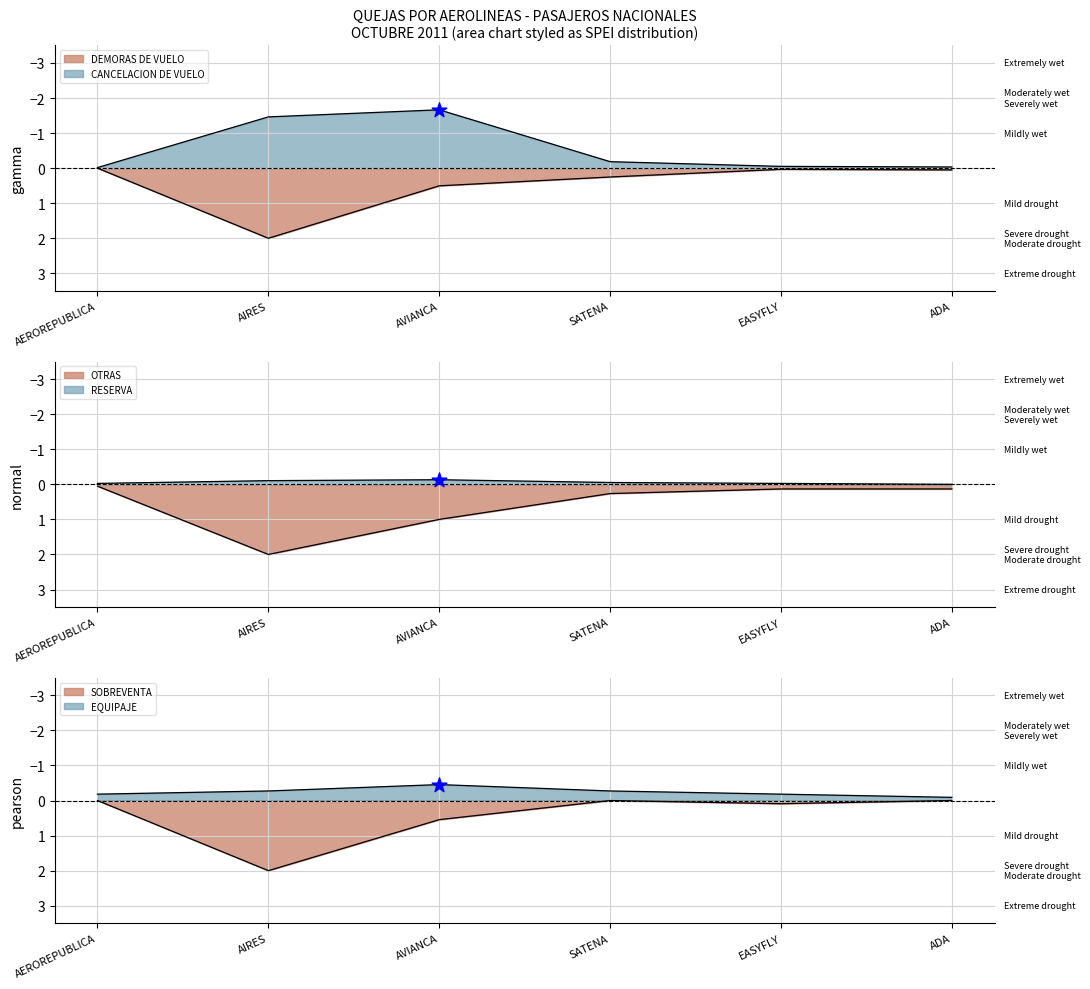

Which series reaches the minimum Y coordinate?

CANCELACION DE VUELO